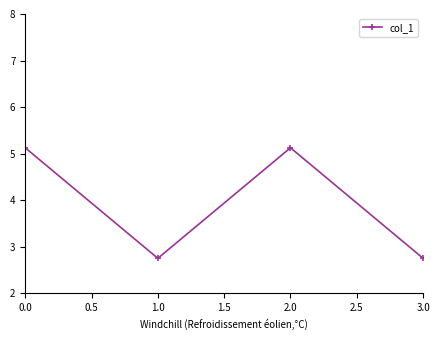

Reading left to right, what are all the values shown in this chart?

5.1	2.8	5.1	2.8